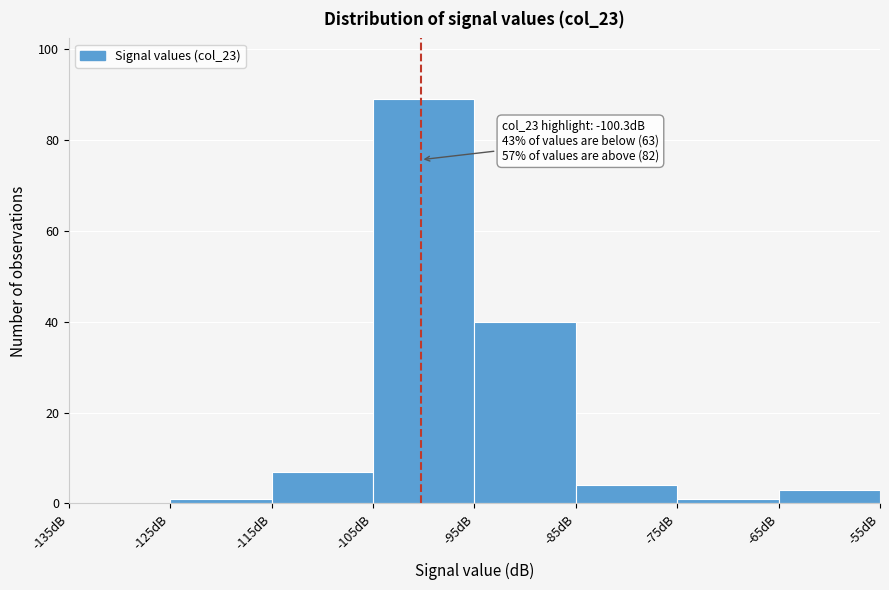

Over which range of the x-axis is the bar tallest?

-105 to -95